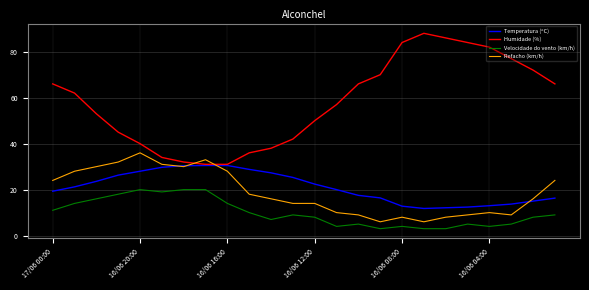

Rank the series by their maximum value, from highest to lowest.

Humidade (%), Refacho (km/h), Temperatura (ºC), Velocidade do vento (km/h)